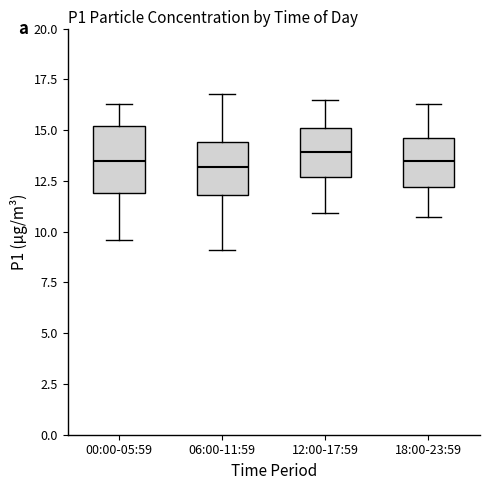

Reading left to right, read every box against the y-axis: the position of its median line, the range the box covers, and the ends of its whiskers. The values are not printed on the chart, so give them approximately, as read against the axis.

00:00-05:59: median 13.5, box 12.0 to 15.0, whiskers 9.5 to 16.5
06:00-11:59: median 13.0, box 12.0 to 14.5, whiskers 9.0 to 17.0
12:00-17:59: median 14.0, box 12.5 to 15.0, whiskers 11.0 to 16.5
18:00-23:59: median 13.5, box 12.0 to 14.5, whiskers 10.5 to 16.5